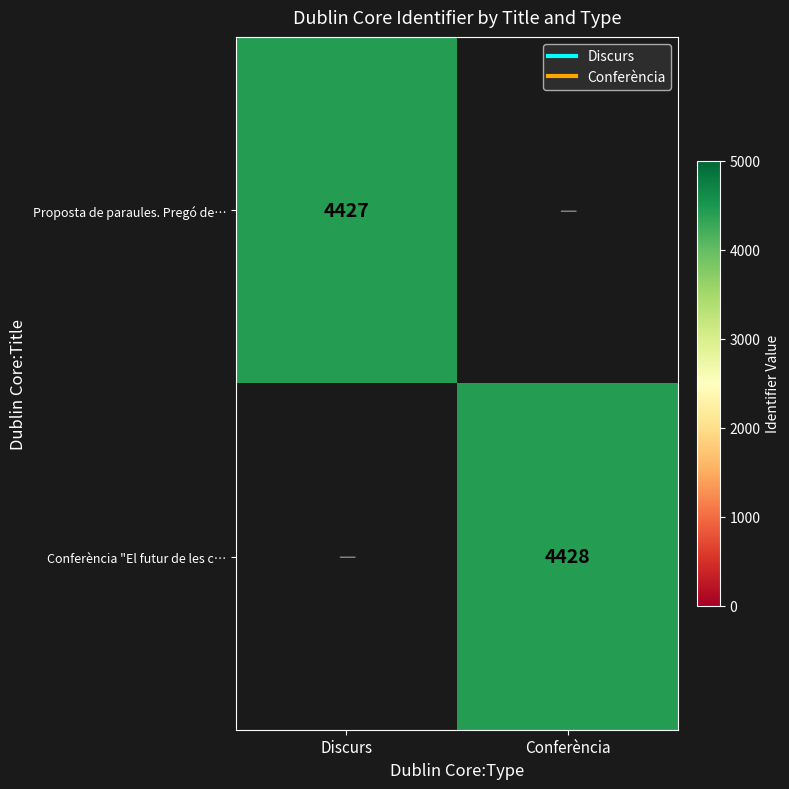

Which series changed the most between Discurs and Conferència?

Proposta de paraules. Pregó de…